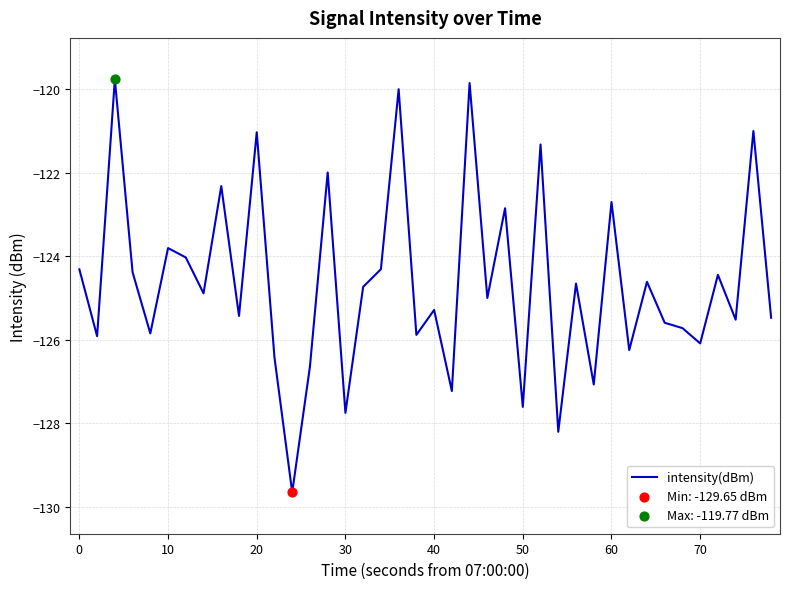

What is the maximum value shown in the chart?

-119.8